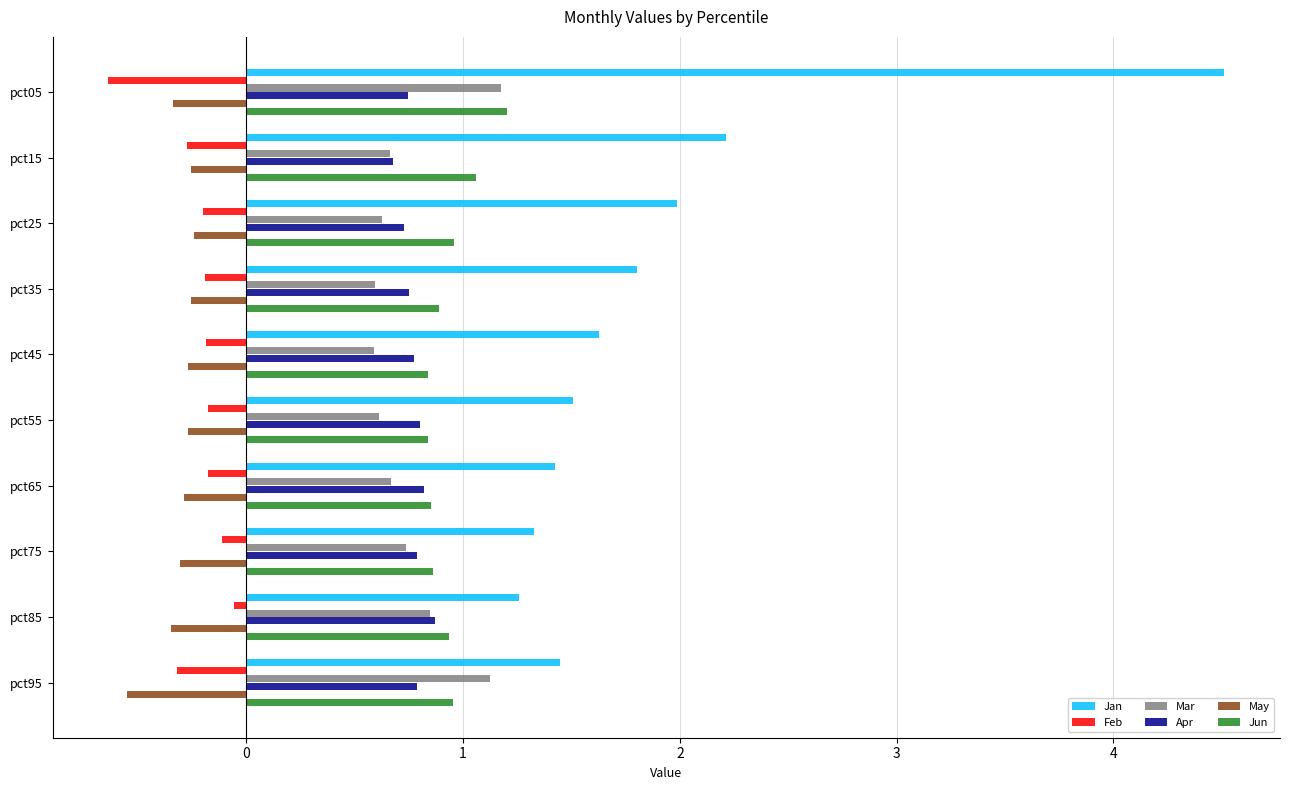

Which series has the widest spread of values?

Jan